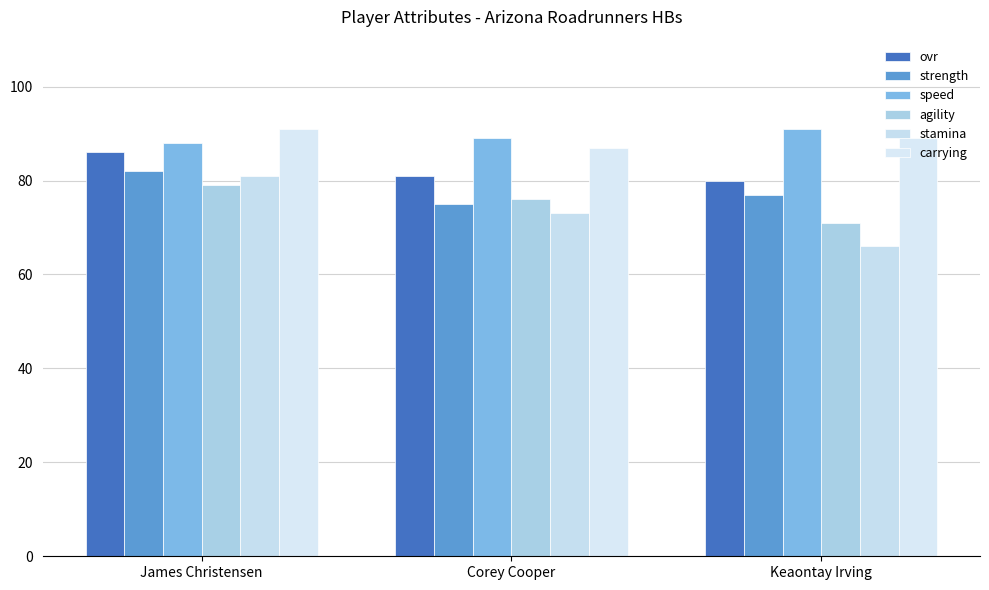

At how many categories does at least one series exceed 78?

3